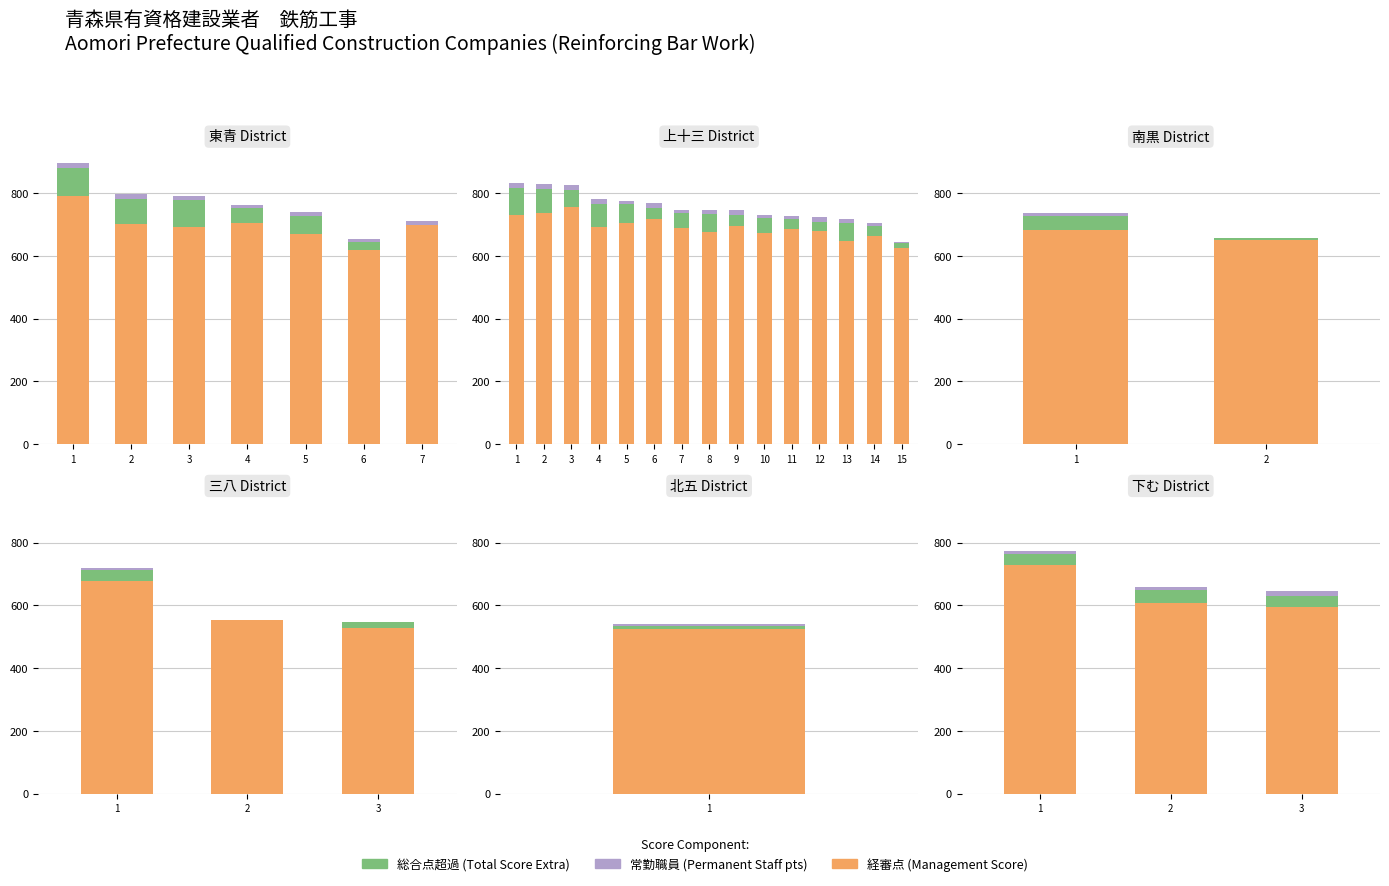

The 総合超過 (Abstain) series shows 63 at 2. True or false?

False